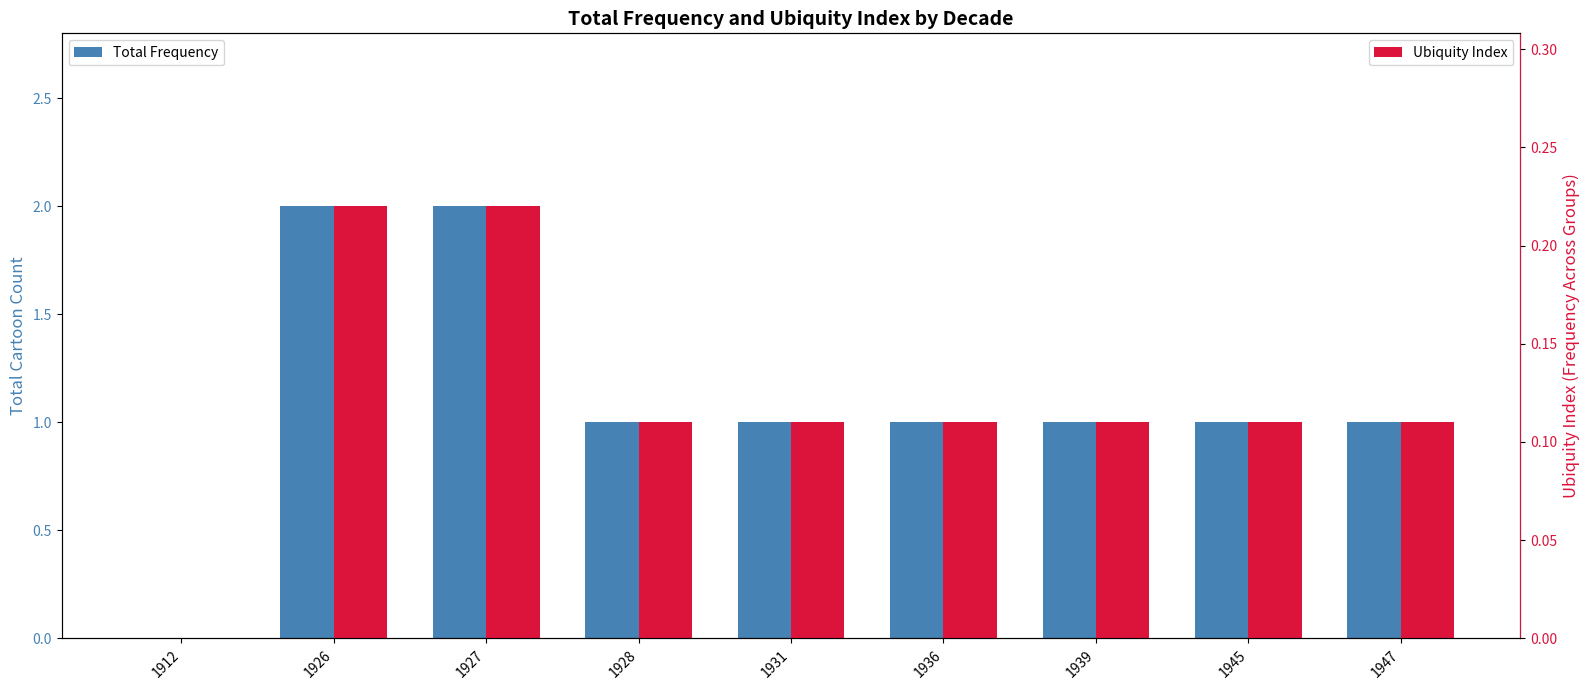

How many values in the Total Frequency series exceed 1?

2